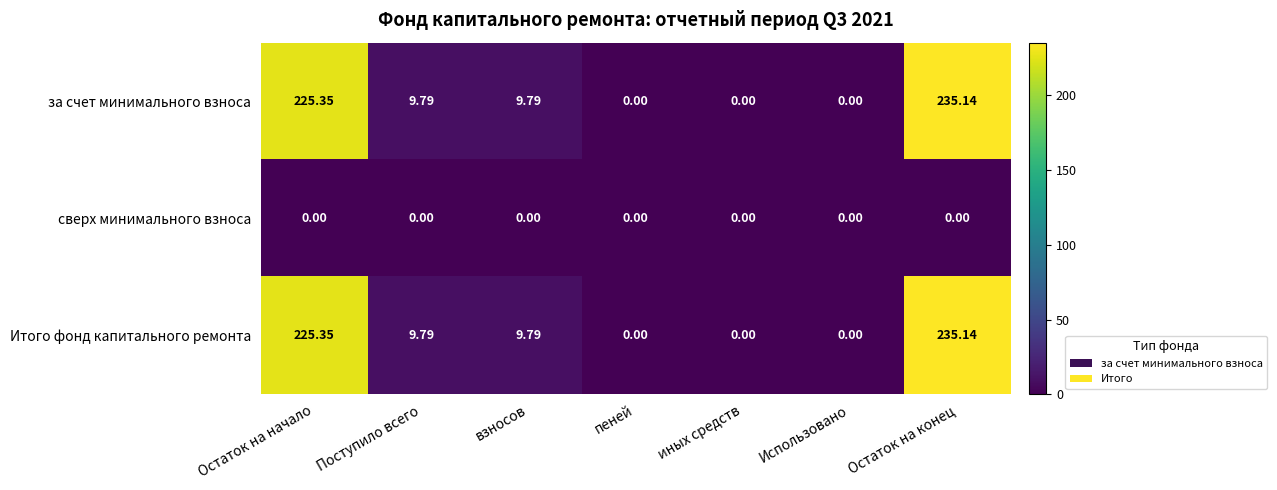

At which category is the sum across all series the highest?

Остаток на конец